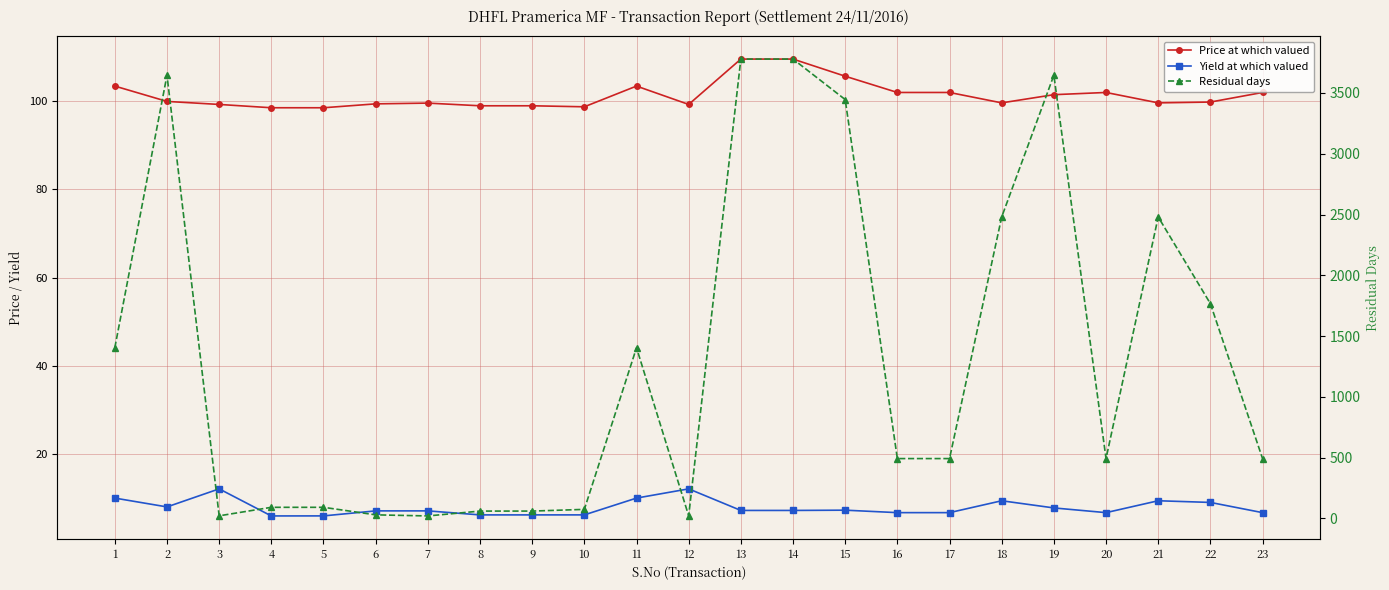

Is it true that Price at which valued equals 99.4 at 6?

True